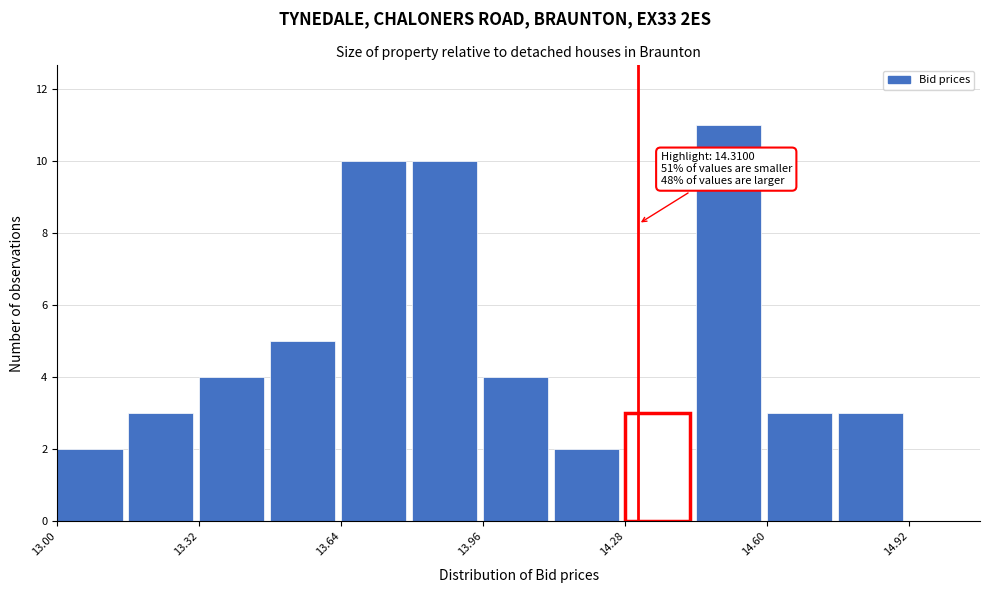

Around what value on the x-axis is the tallest bar? Give the approximate position of its centre, as read against the axis.

14.50